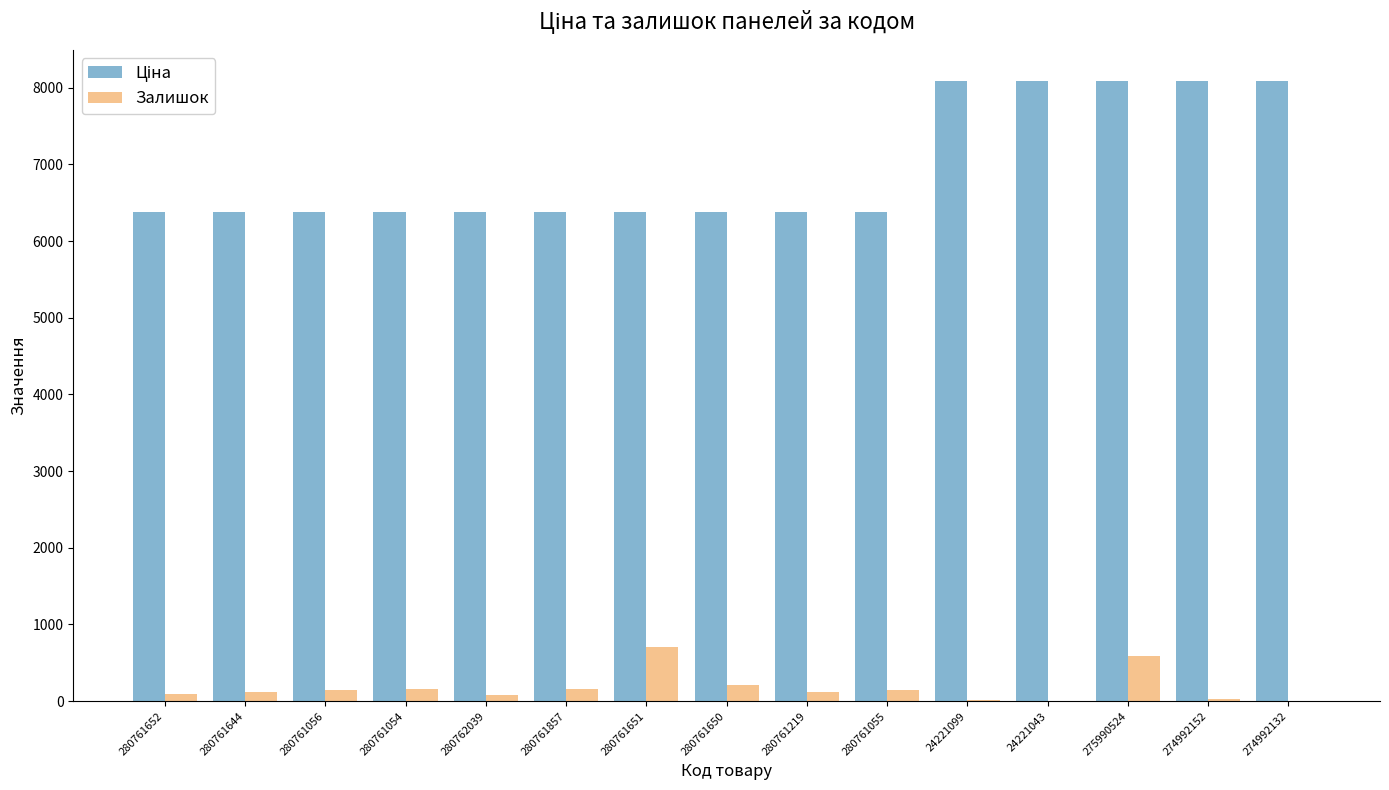

At which category is the sum across all series the highest?

275990524